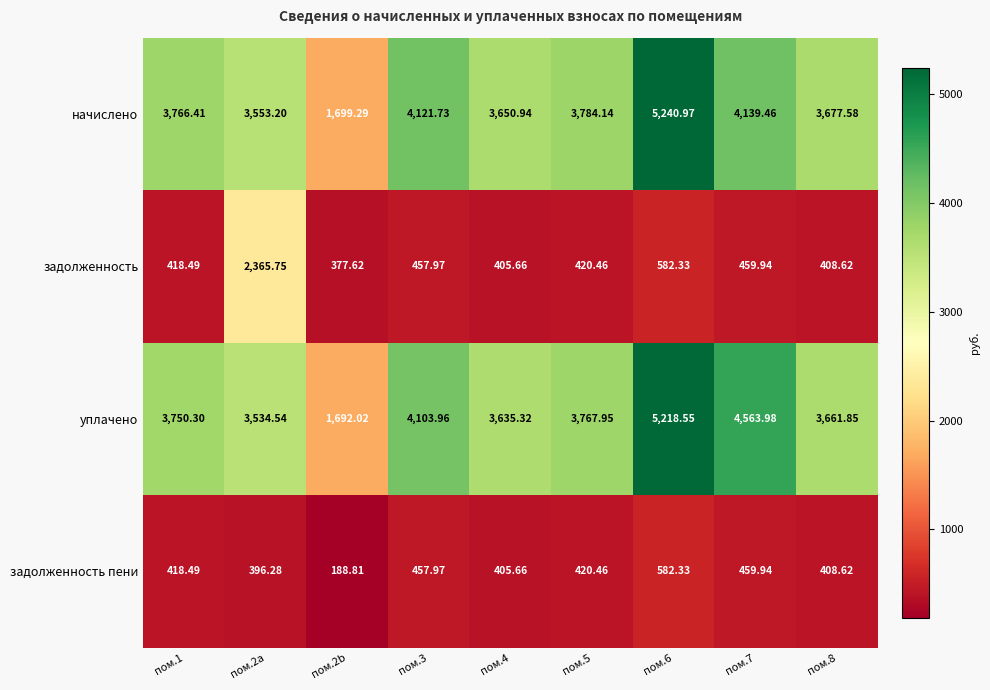

At how many categories does at least one series exceed 4522?

2